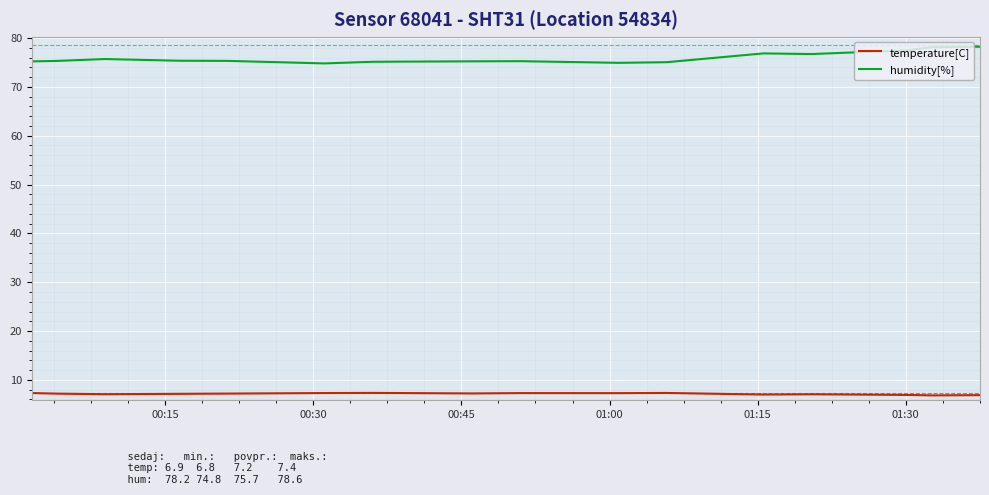

Which series has the largest range (max minus min)?

humidity[%]